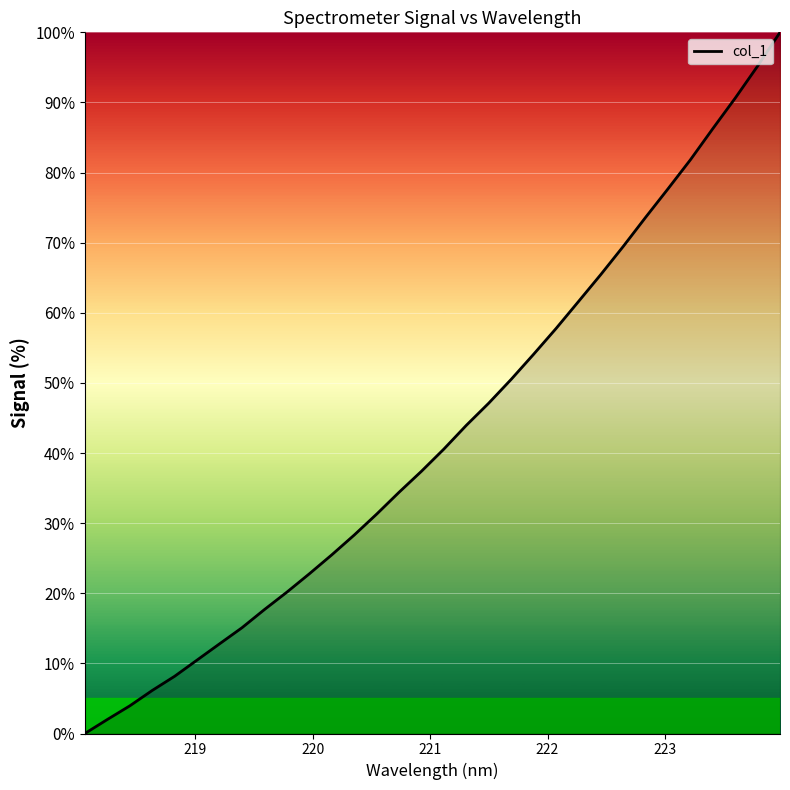

What is the average value?

42.9